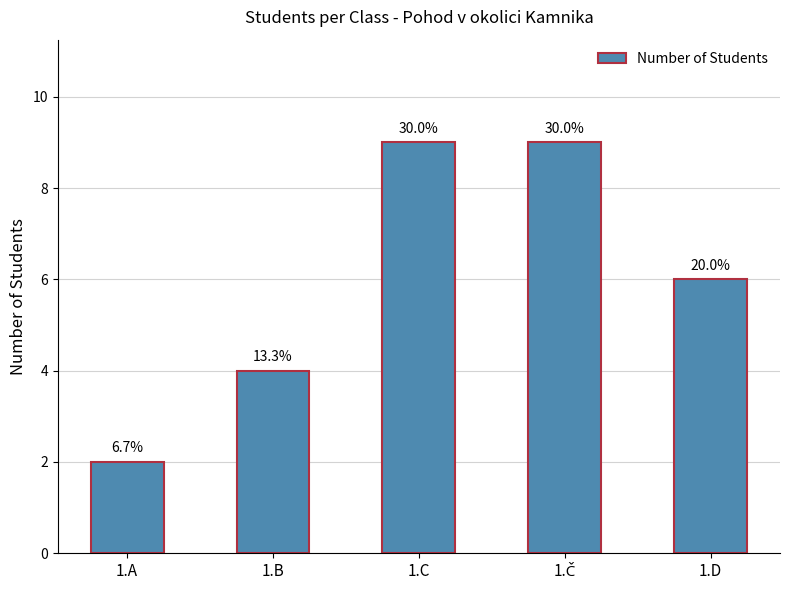

Reading right to left, what are all the values shown in this chart?

1.D=6	1.Č=9	1.C=9	1.B=4	1.A=2